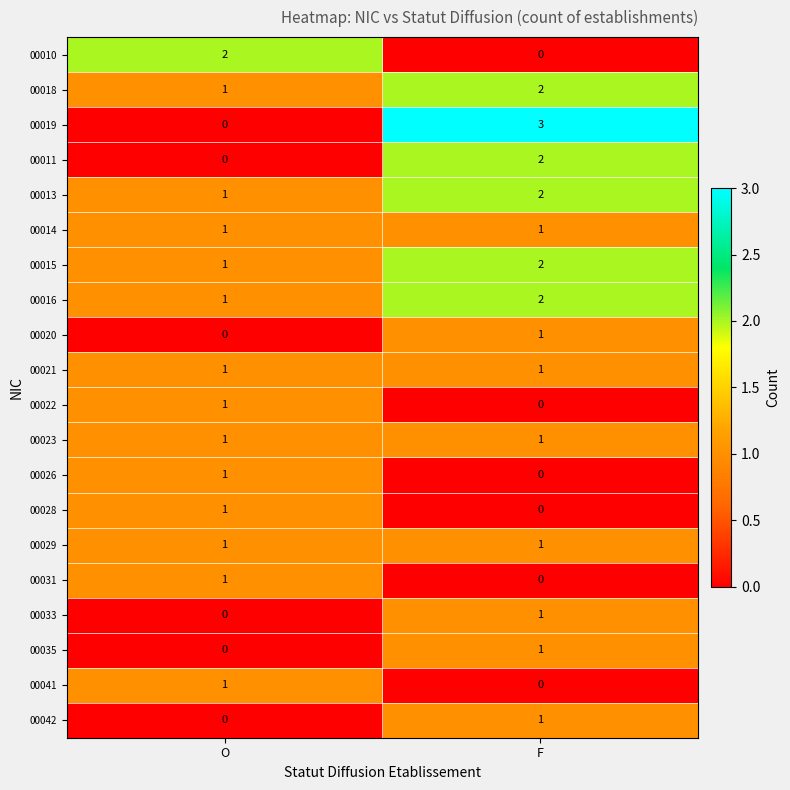

List the labels in order of 00028 value, smallest first.

F, O